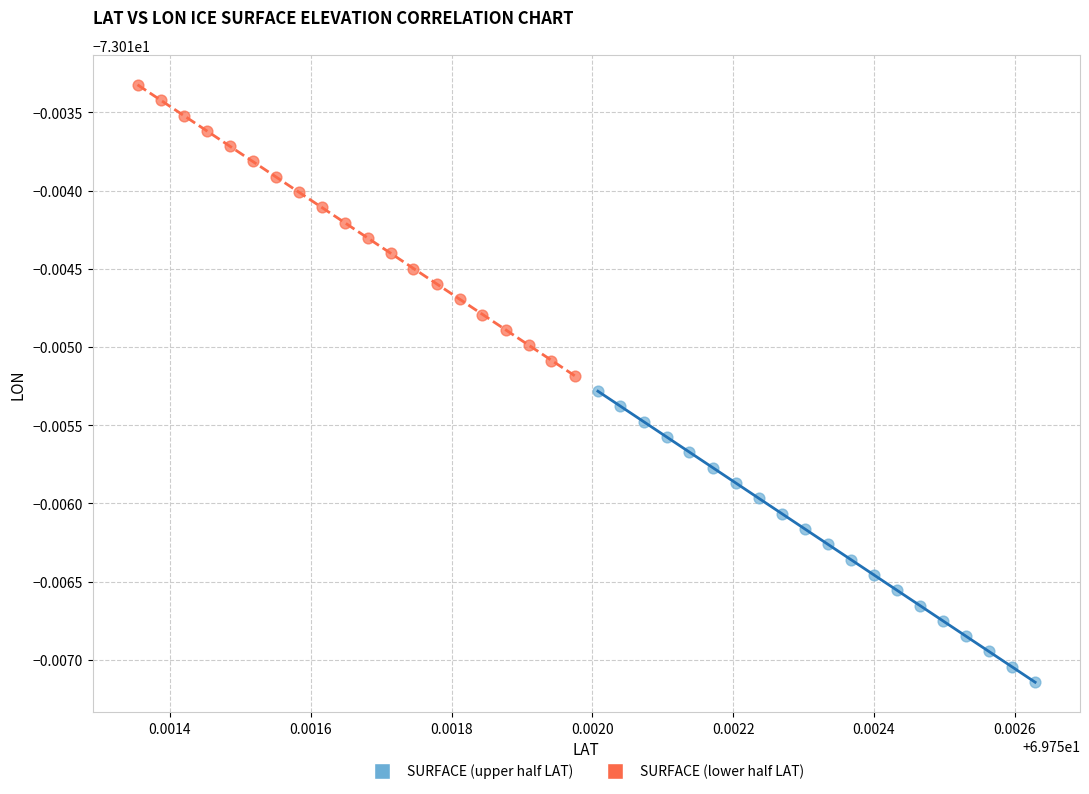

What are all the series names shown in the legend?

SURFACE (upper half LAT), SURFACE (lower half LAT)